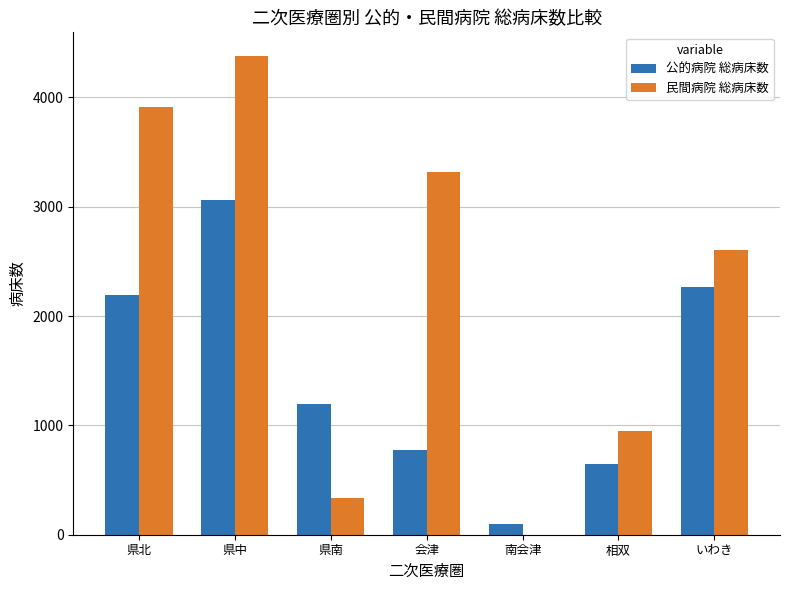

How many groups of bars are there?

7